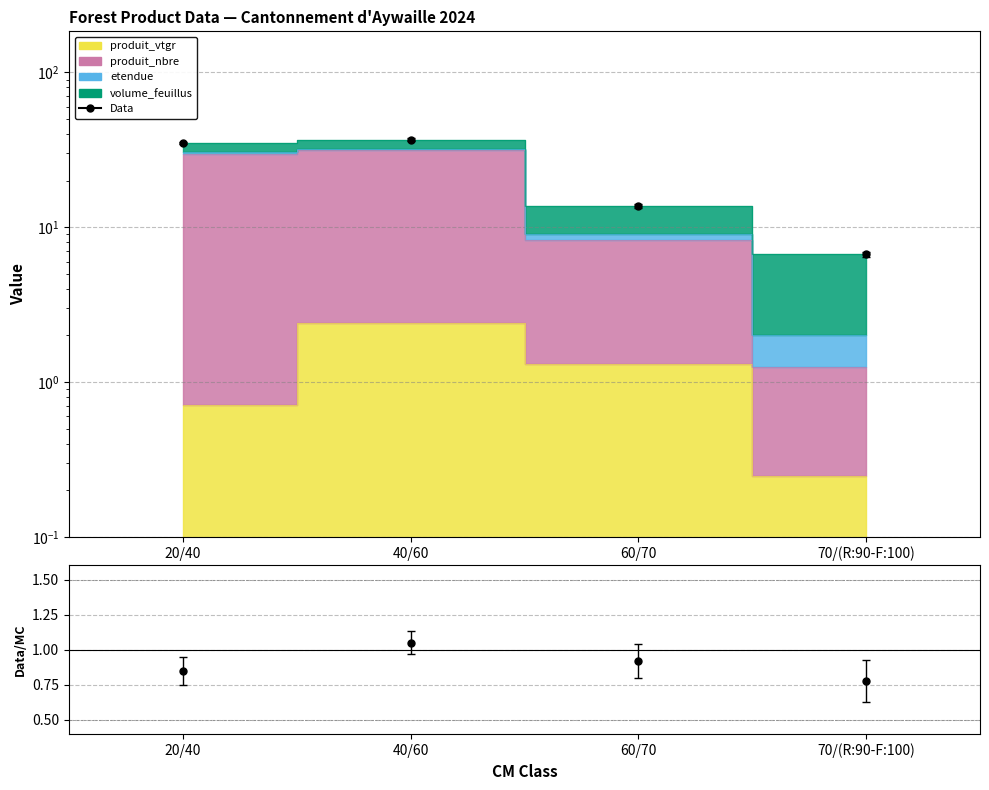

What is the difference between the maximum and minimum values?

30.2